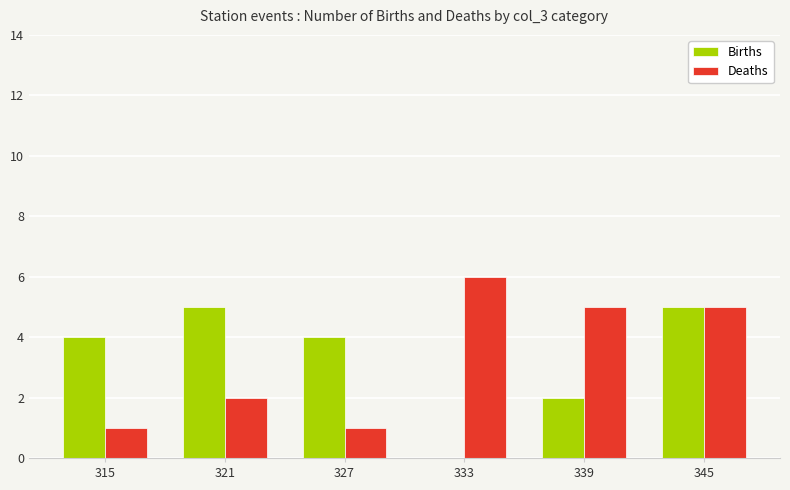

Count the number of categories in the chart.

6